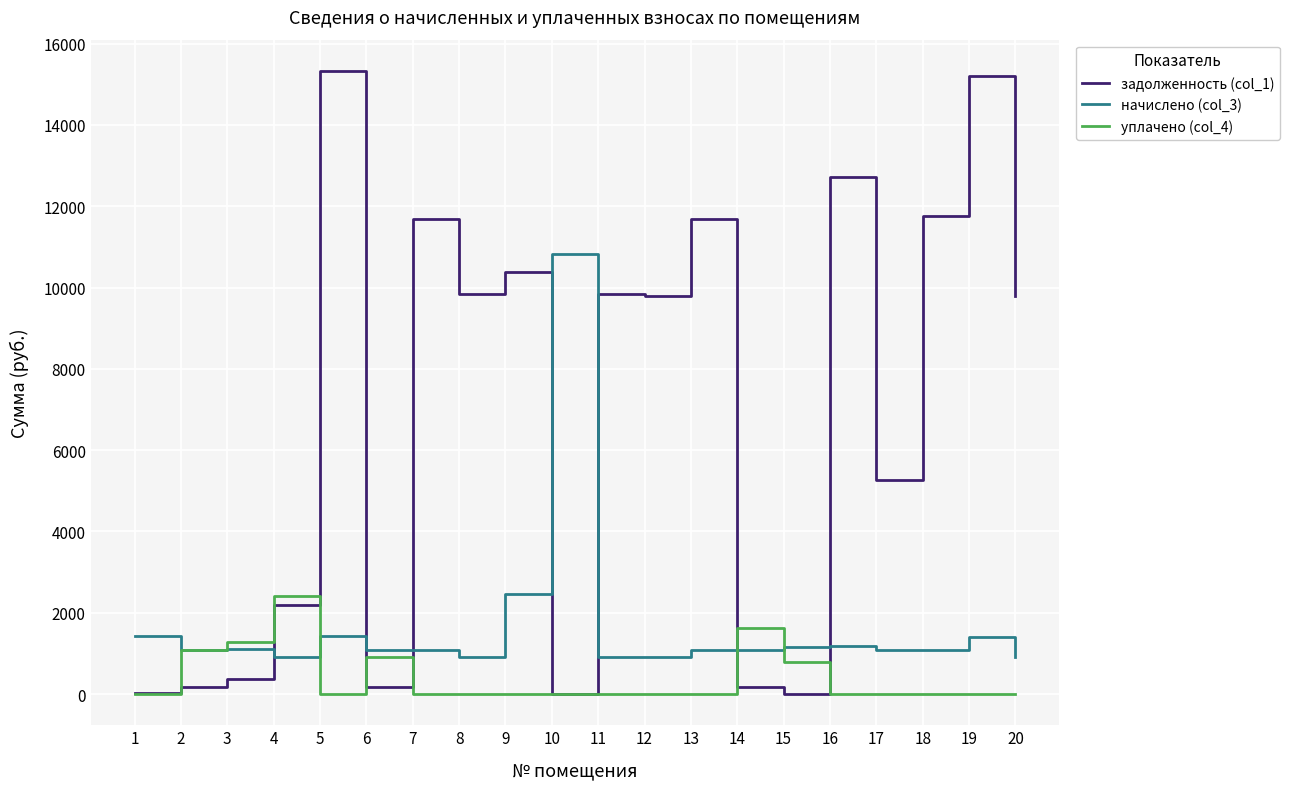

Rank the series by their average value, from highest to lowest.

задолженность (col_1), начислено (col_3), уплачено (col_4)